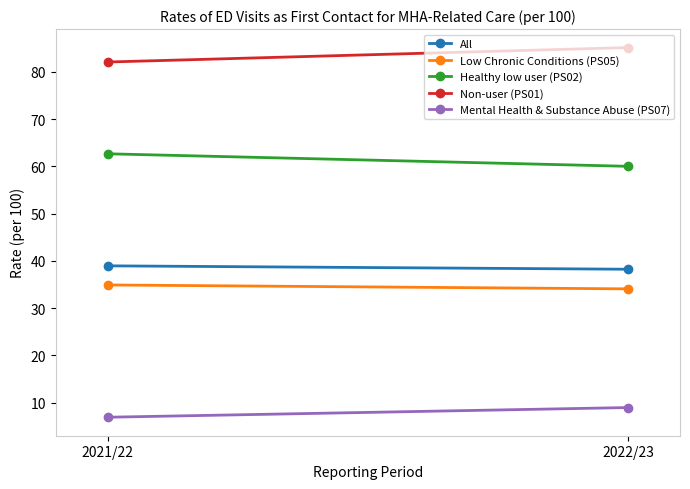

True or false: All has a value of 38.2 at 2022/23.

True